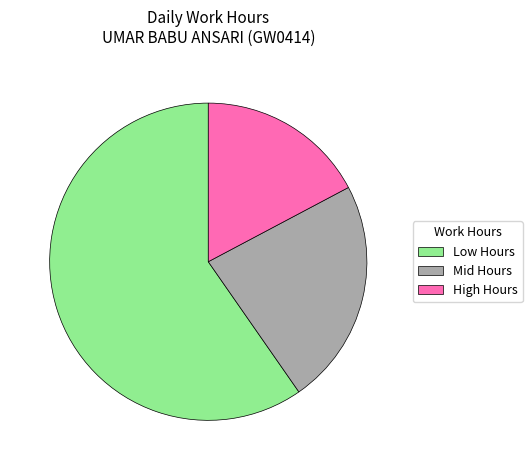

How many slices are in this pie chart?

3